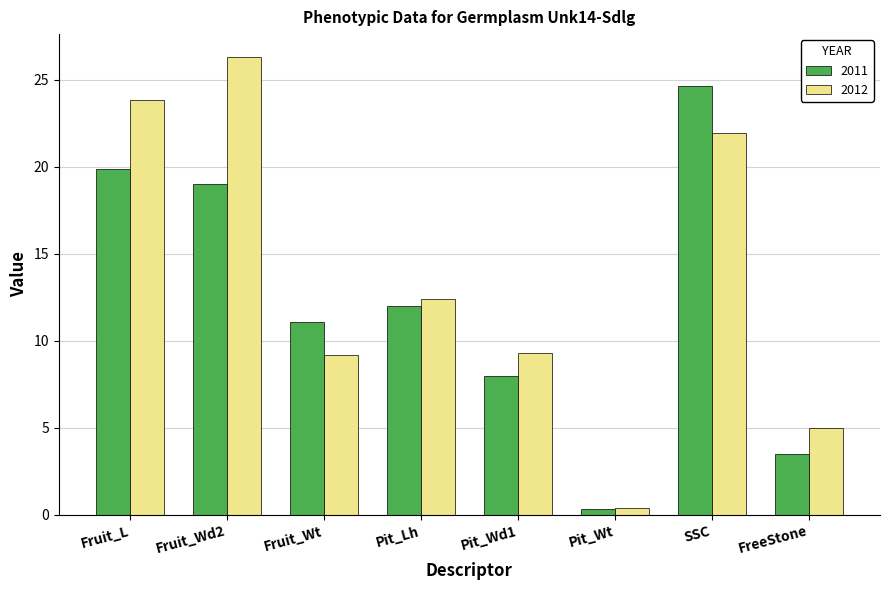

Where does the 2011 series first go above 11?

Fruit_L